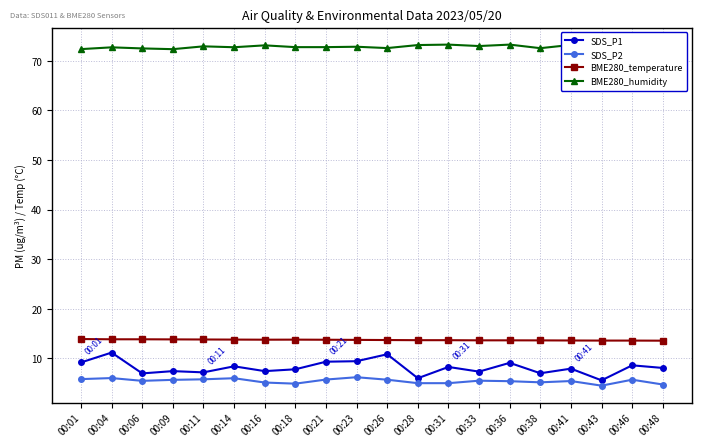

What is the greatest value displayed?

73.3